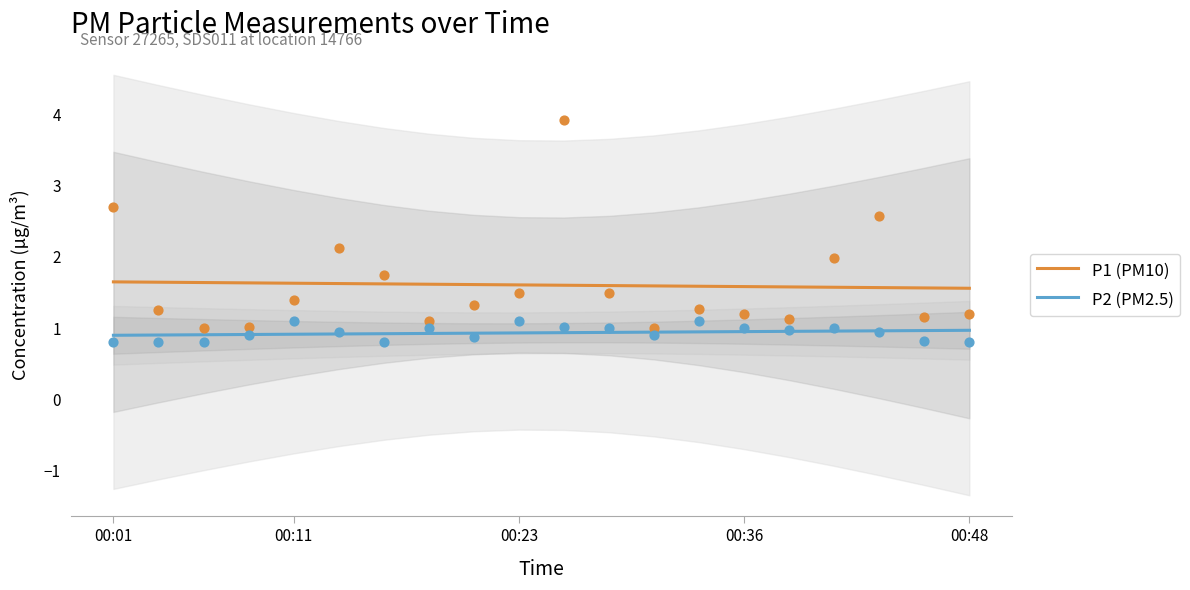

Which series contains the lowest Y value?

P2 (PM2.5)